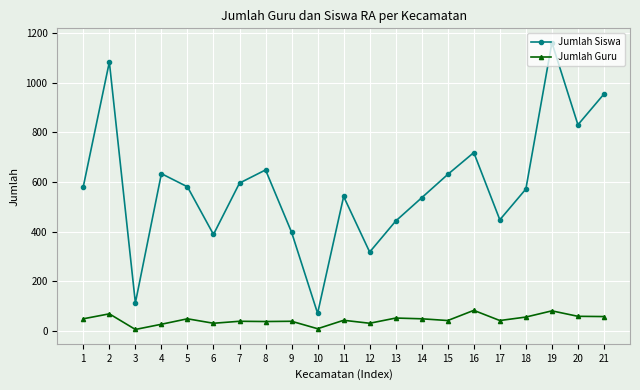

True or false: Jumlah Guru has more than 1 points higher than both neighbors.

True